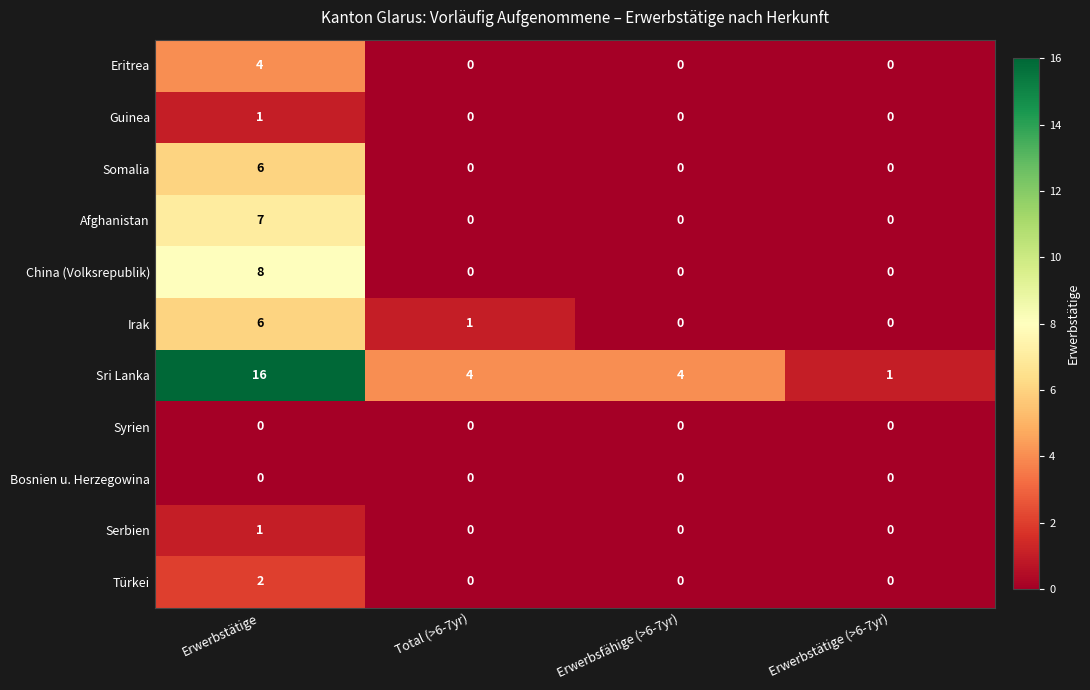

Which category has the highest value in the Sri Lanka series?

Erwerbstätige